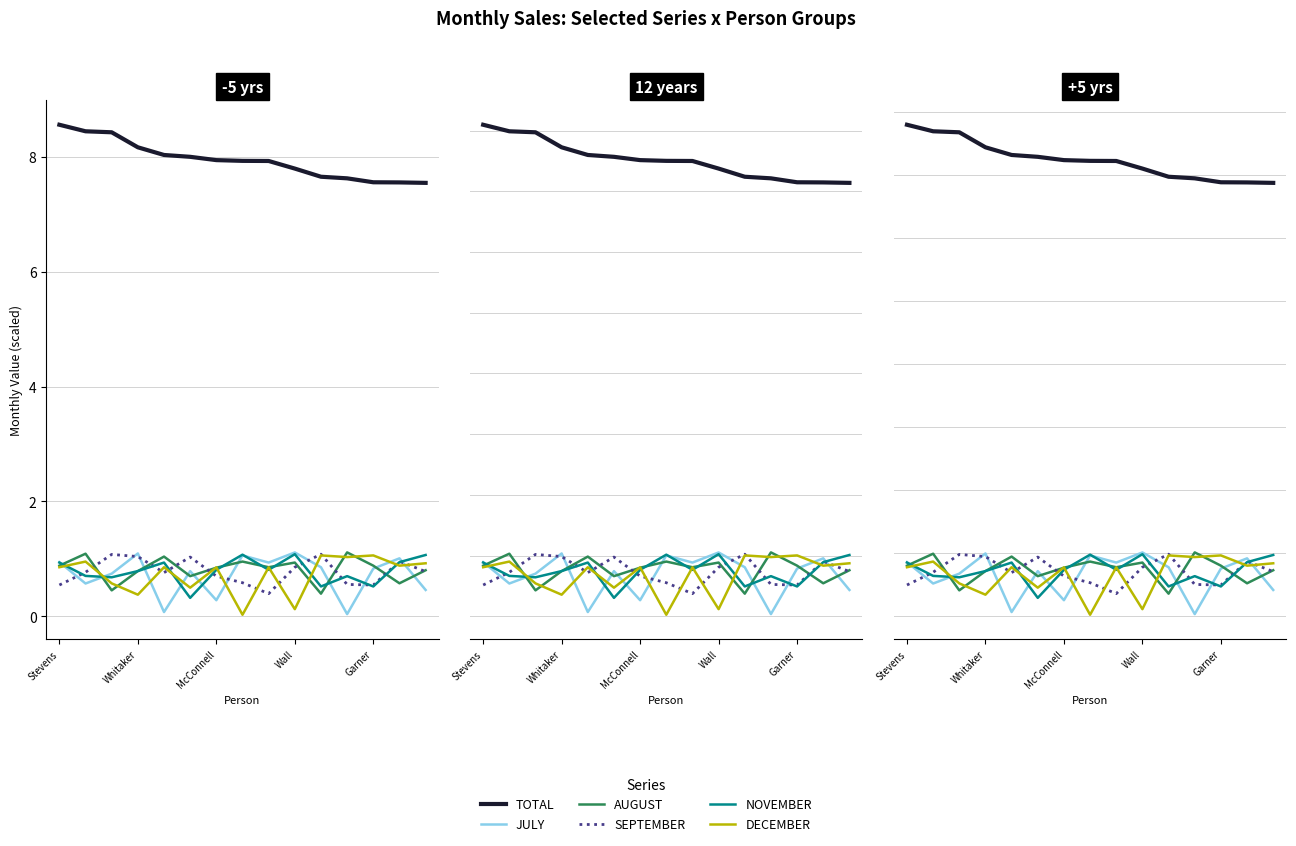

The value of JULY at Whitaker is 1.8. True or false?

False